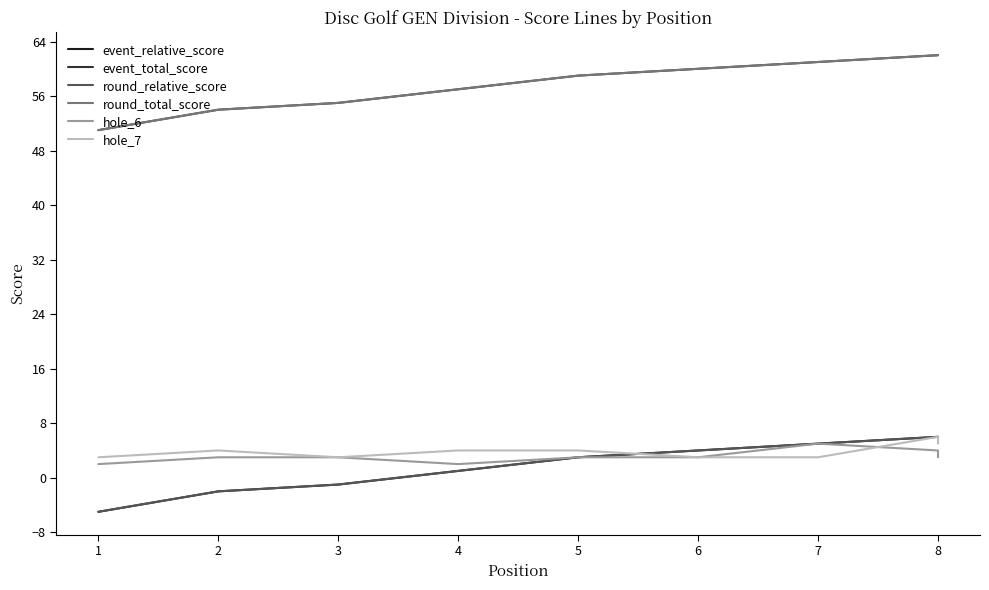

The event_relative_score series shows 1 at 4. True or false?

False